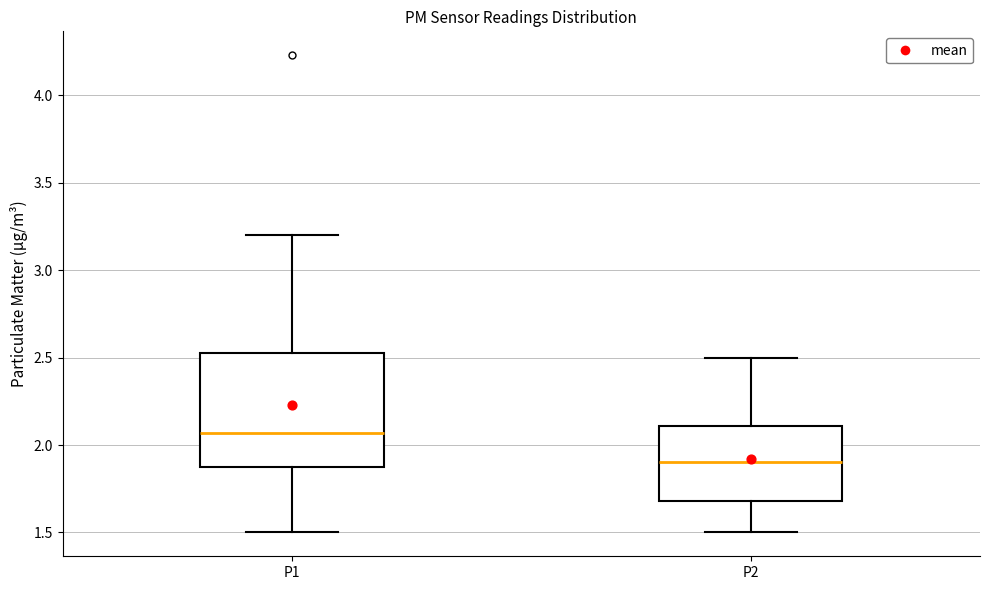

Where does the lower whisker of the box for P2 end on the y-axis? The values are not printed on the chart, so give them approximately, as read against the axis.

1.50